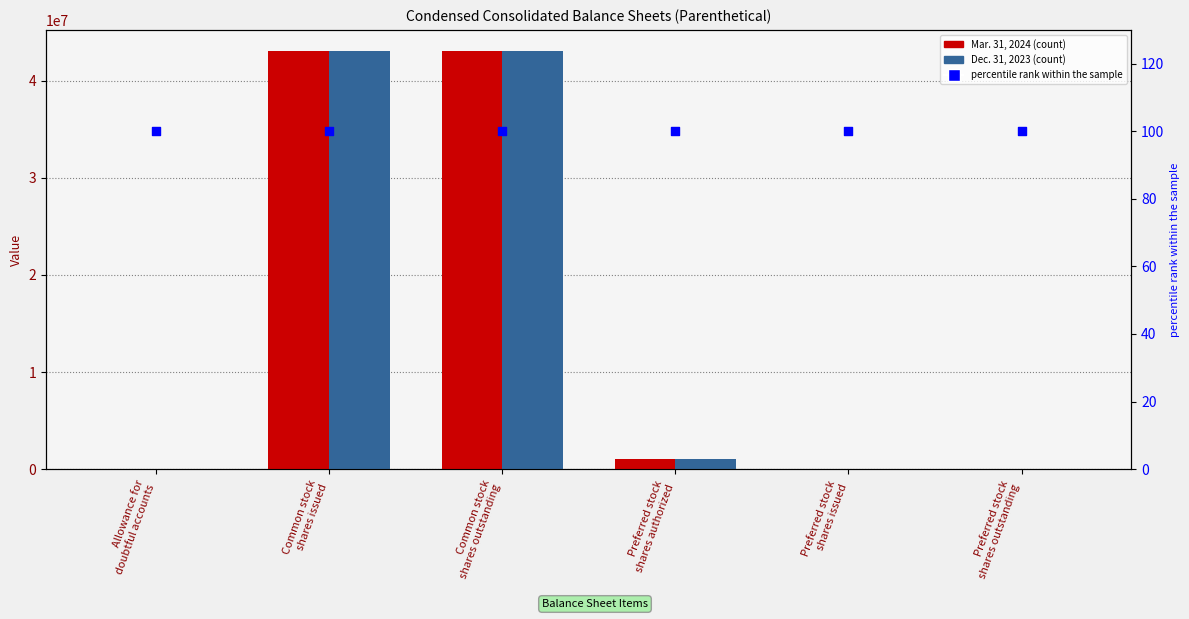

At how many categories does at least one series exceed 23738012?

2